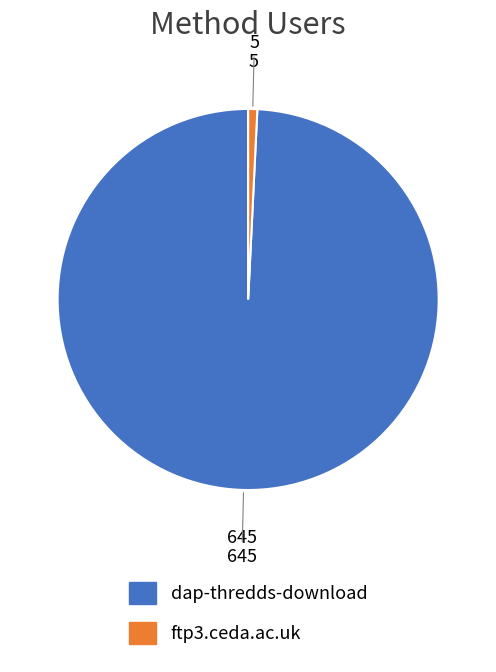

What is the ratio of the value at dap-thredds-download to the value at ftp3.ceda.ac.uk?

129.0